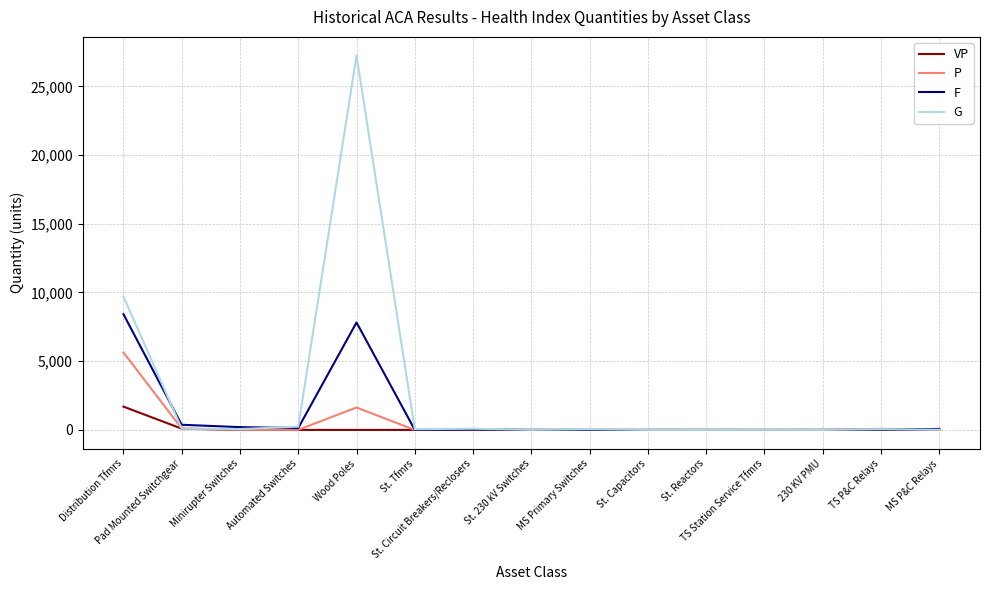

Which series has the widest spread of values?

G